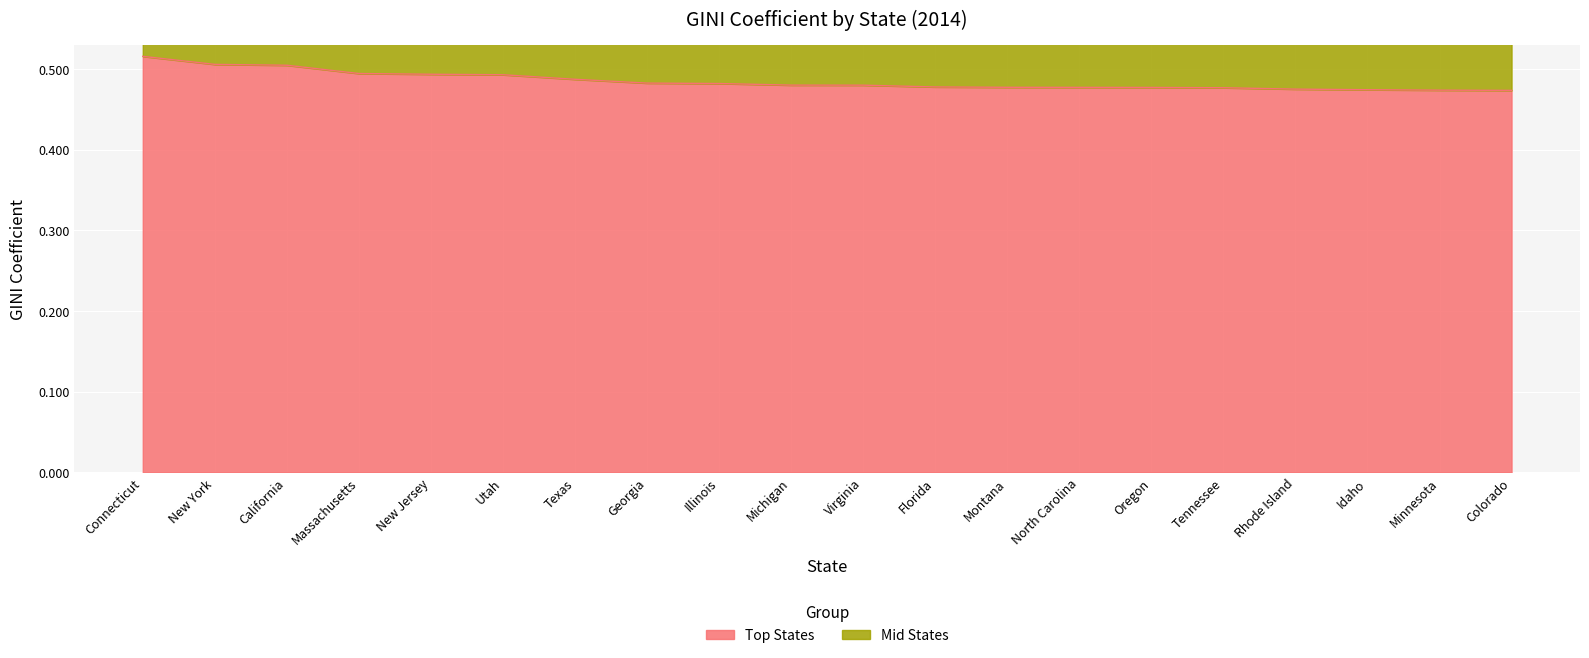

Reading left to right, what are all the values shown in this chart?

0.5	0.5	0.5	0.5	0.5	0.5	0.5	0.5	0.5	0.5	0.5	0.5	0.5	0.5	0.5	0.5	0.5	0.5	0.5	0.5